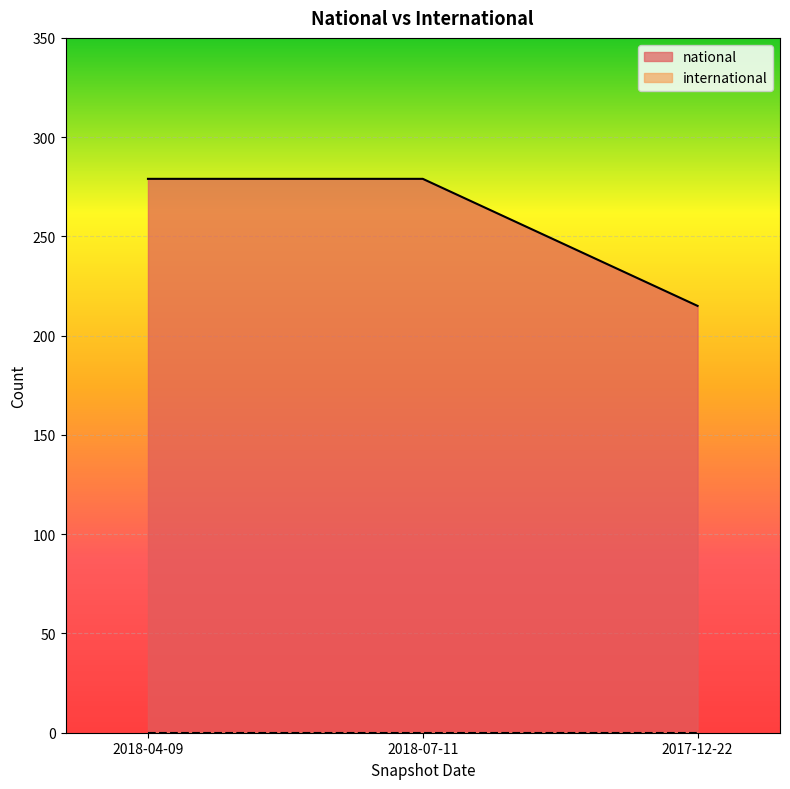

Reading right to left, what are all the values shown in this chart?

215	279	279